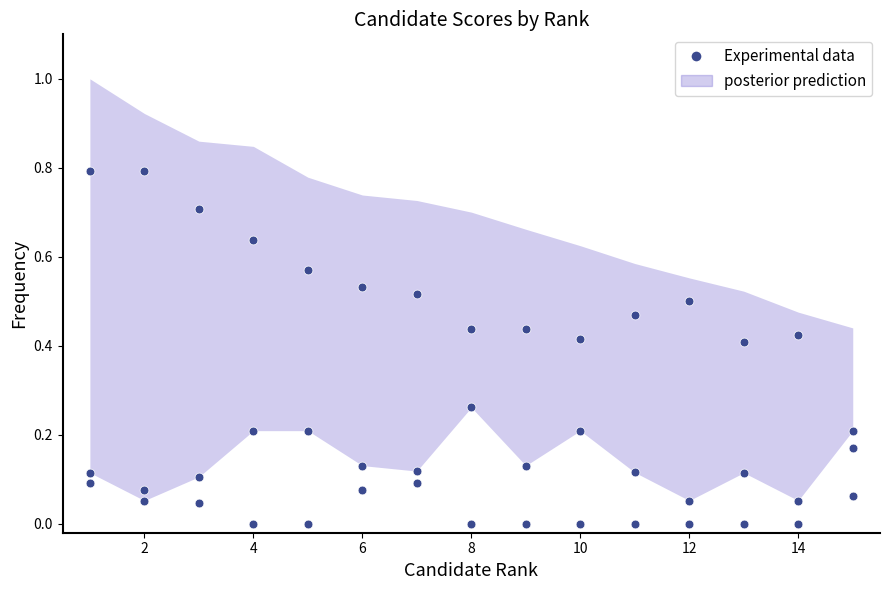

What is the change in value from 10 to 12?

-0.1